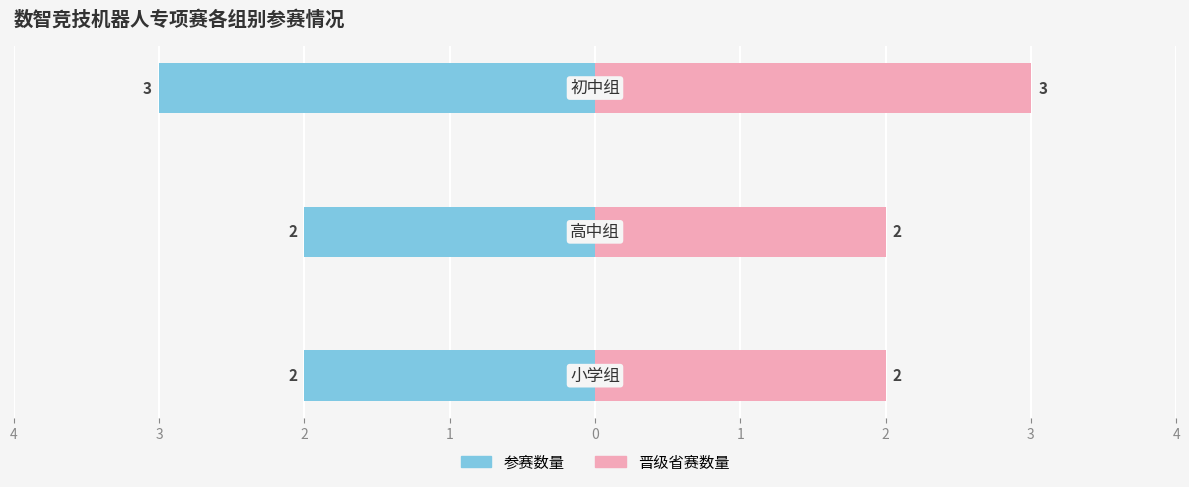

Which series has the largest total across all categories?

晋级省赛数量